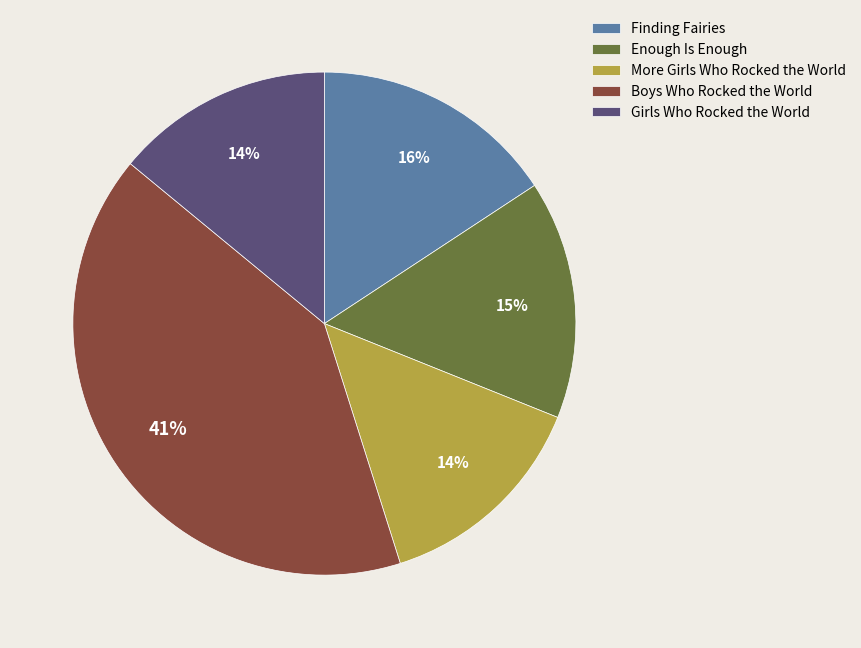

Combined, do More Girls Who Rocked the World and Boys Who Rocked the World account for over 50%?

Yes